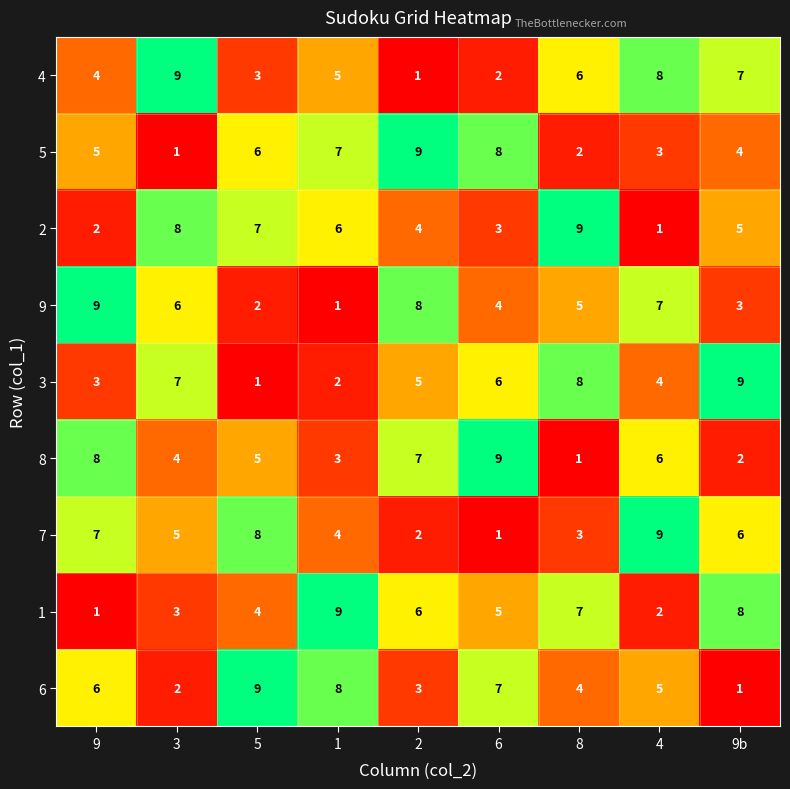

At 8, list the series in order from smallest to largest.

8, 5, 7, 6, 9, 4, 1, 3, 2